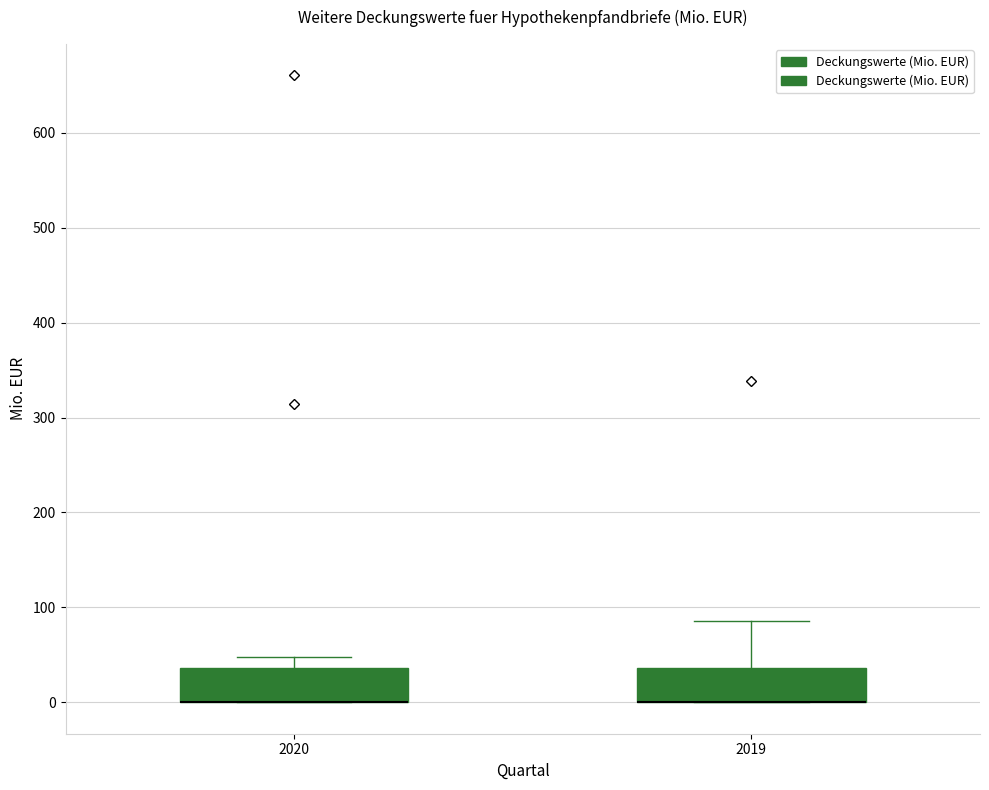

Where is the upper edge of the box at x = 2019 on the y-axis? The values are not printed on the chart, so give them approximately, as read against the axis.

40